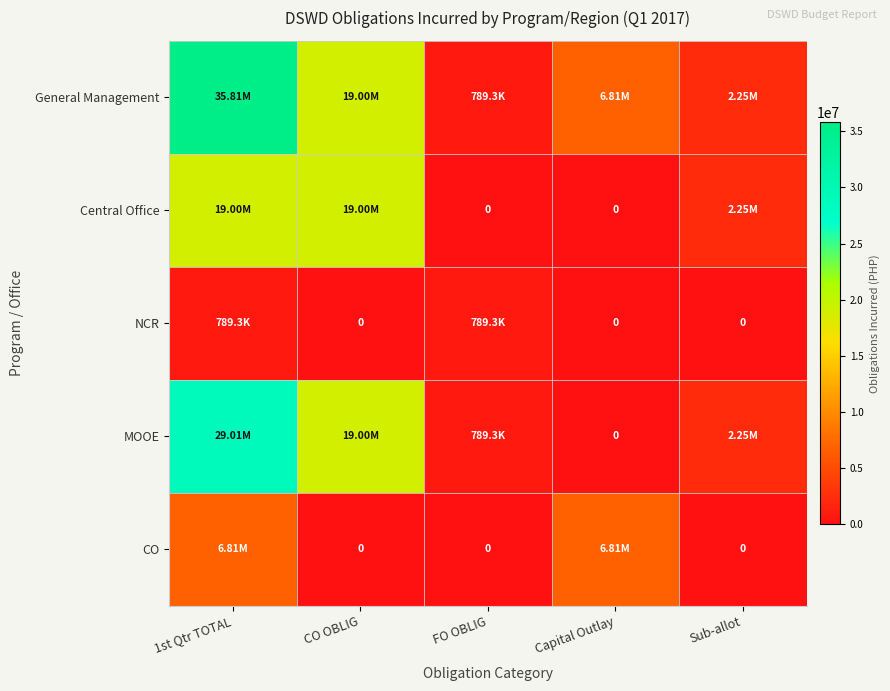

Rank the series by their average value, from highest to lowest.

General Management, MOOE, Central Office, CO, NCR